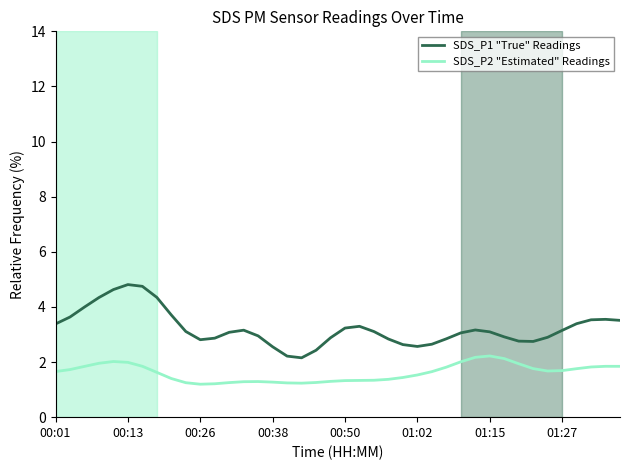

Which series has the largest total across all categories?

SDS_P1 "True" Readings